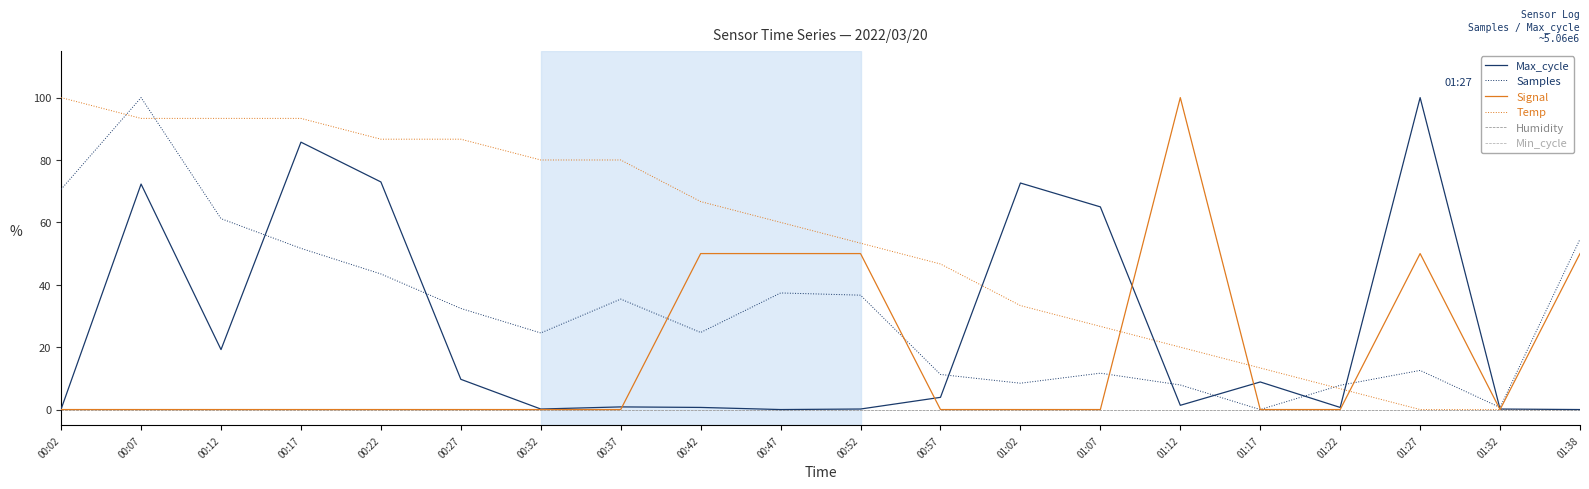

At which label does Humidity reach its minimum?

00:02